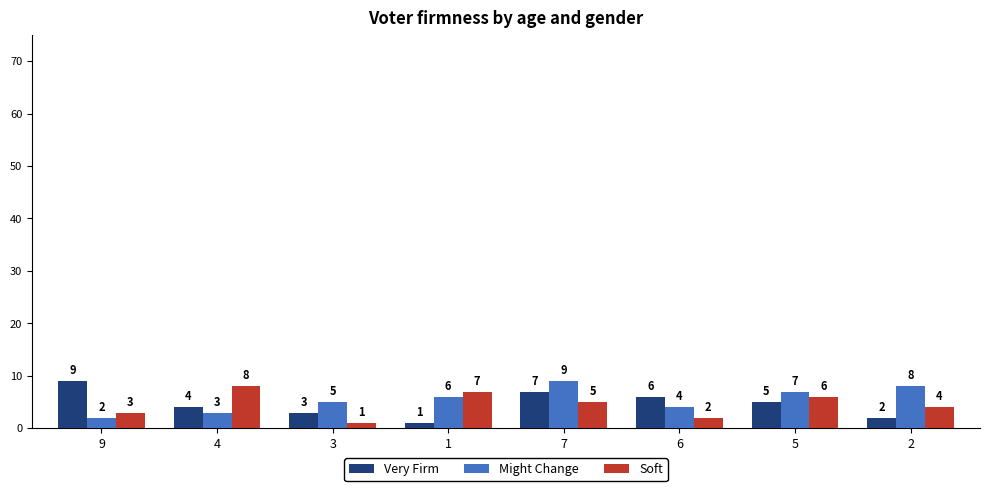

At which label does Might Change reach its peak?

7